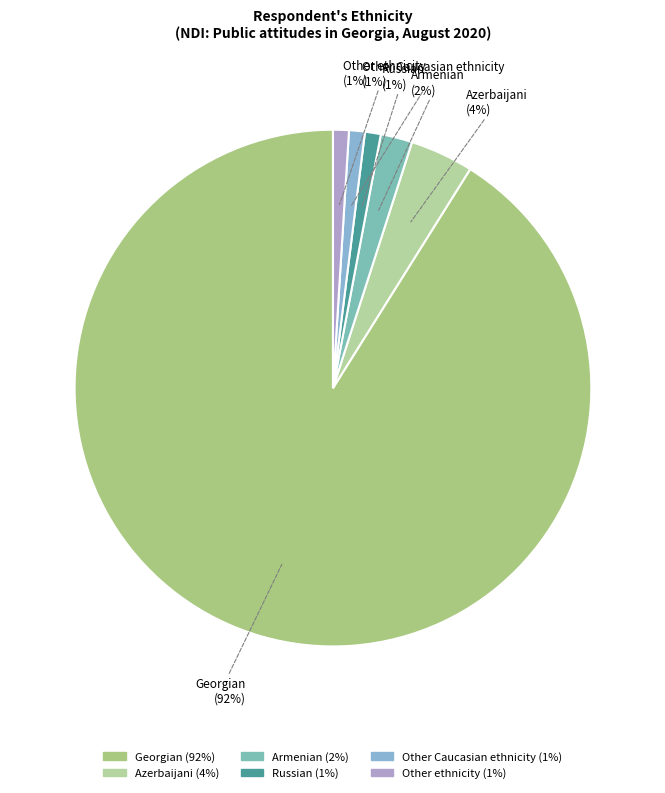

To the nearest percent, what percentage of the pie is Other ethnicity?

1%